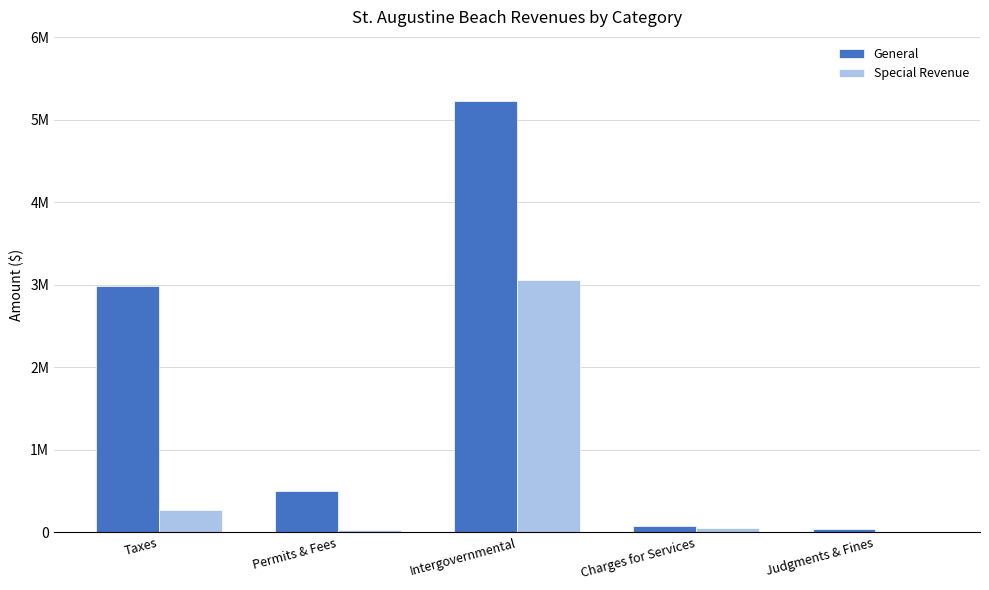

Rank the series by their average value, from highest to lowest.

General, Special Revenue